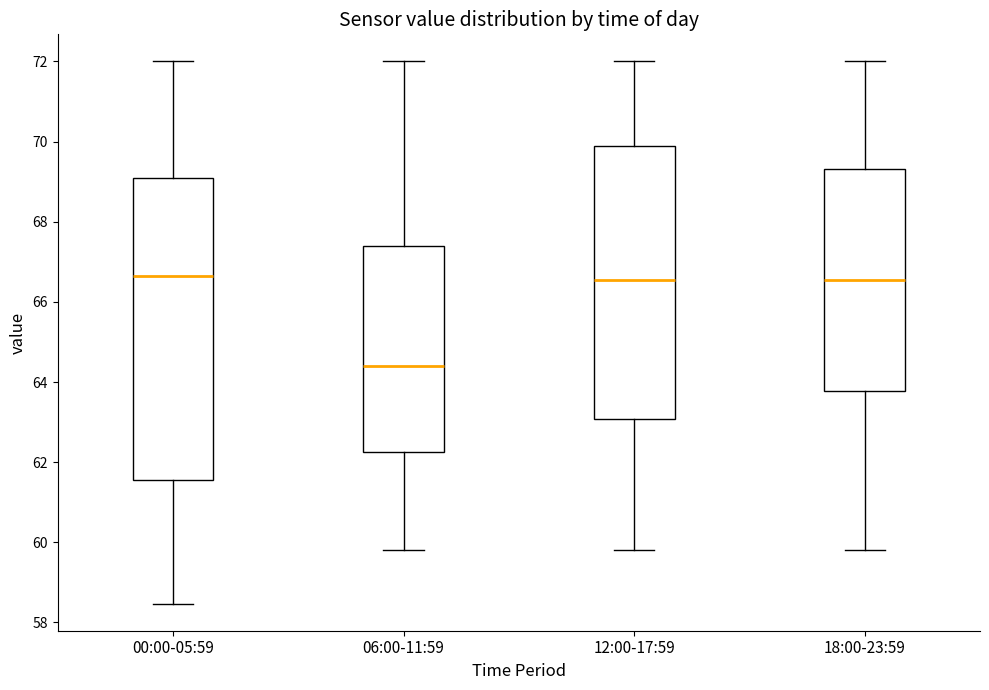

Where is the lower edge of the box for 12:00-17:59 on the y-axis? The values are not printed on the chart, so give them approximately, as read against the axis.

63.0